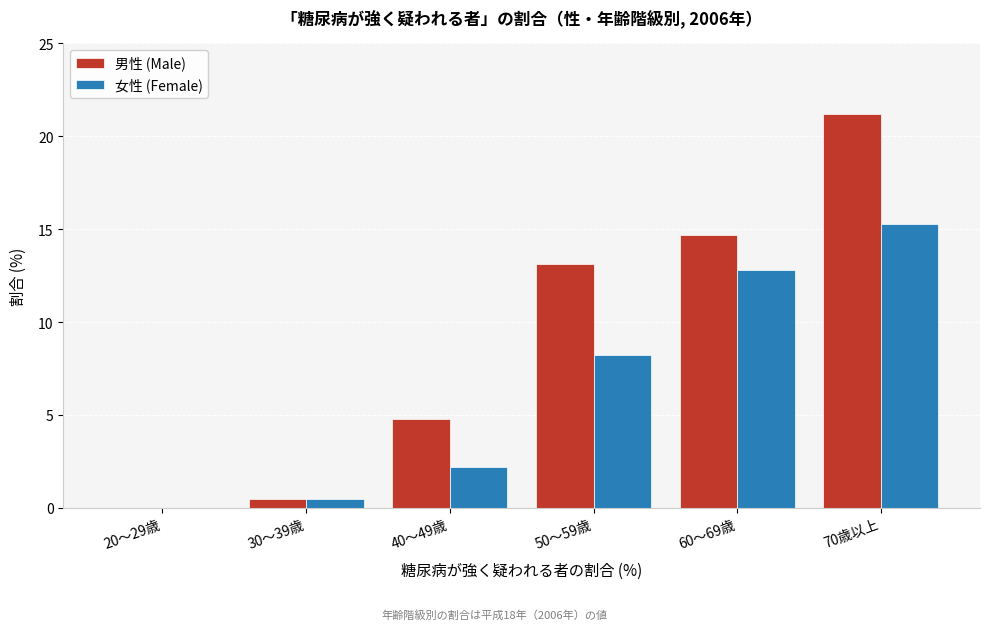

Reading left to right, transcribe all the data shown in this chart.

男性 (Male): 20～29歳=0.0	30～39歳=0.5	40～49歳=4.8	50～59歳=13.1	60～69歳=14.7	70歳以上=21.2
女性 (Female): 20～29歳=0.0	30～39歳=0.5	40～49歳=2.2	50～59歳=8.2	60～69歳=12.8	70歳以上=15.3